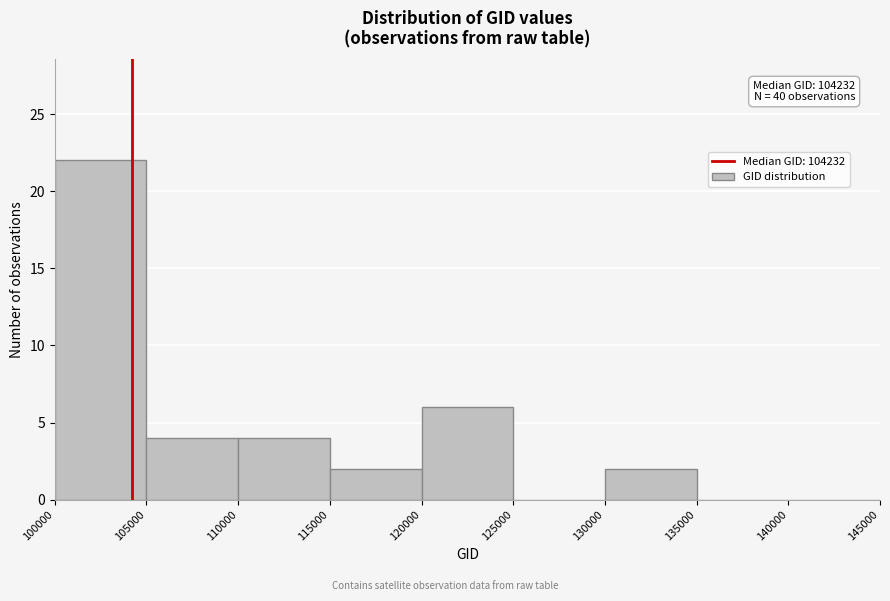

Over which range of the x-axis is the bar tallest?

100000 to 105000